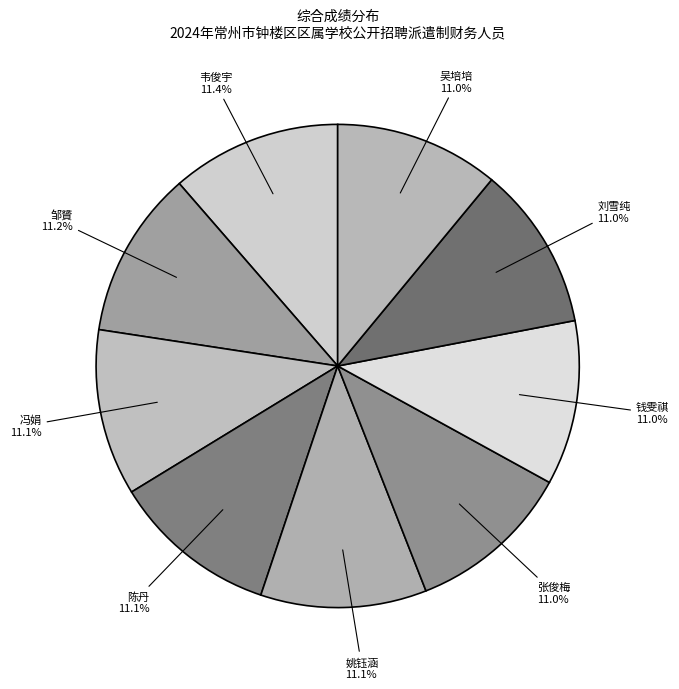

Count the number of slices in the pie.

9